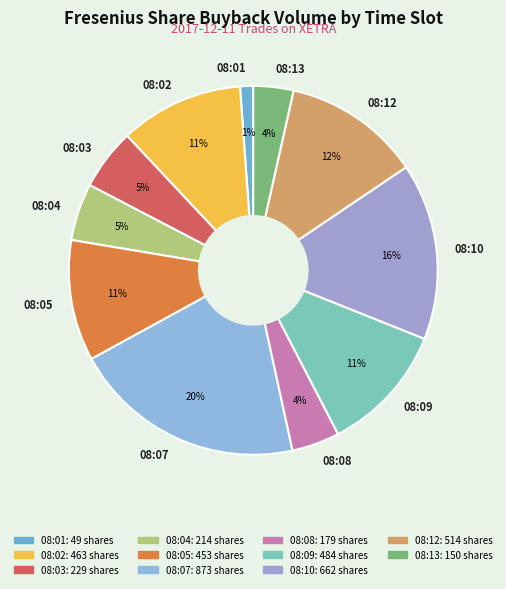

Combined, do 08:07 and 08:02 account for over 50%?

No